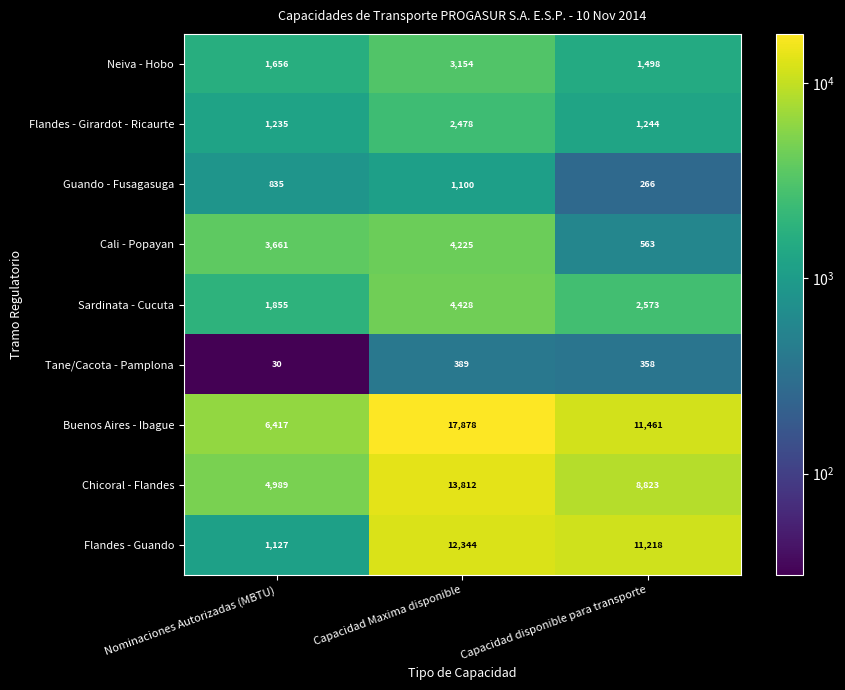

How many Cali - Popayan values are between 563 and 4225?

3